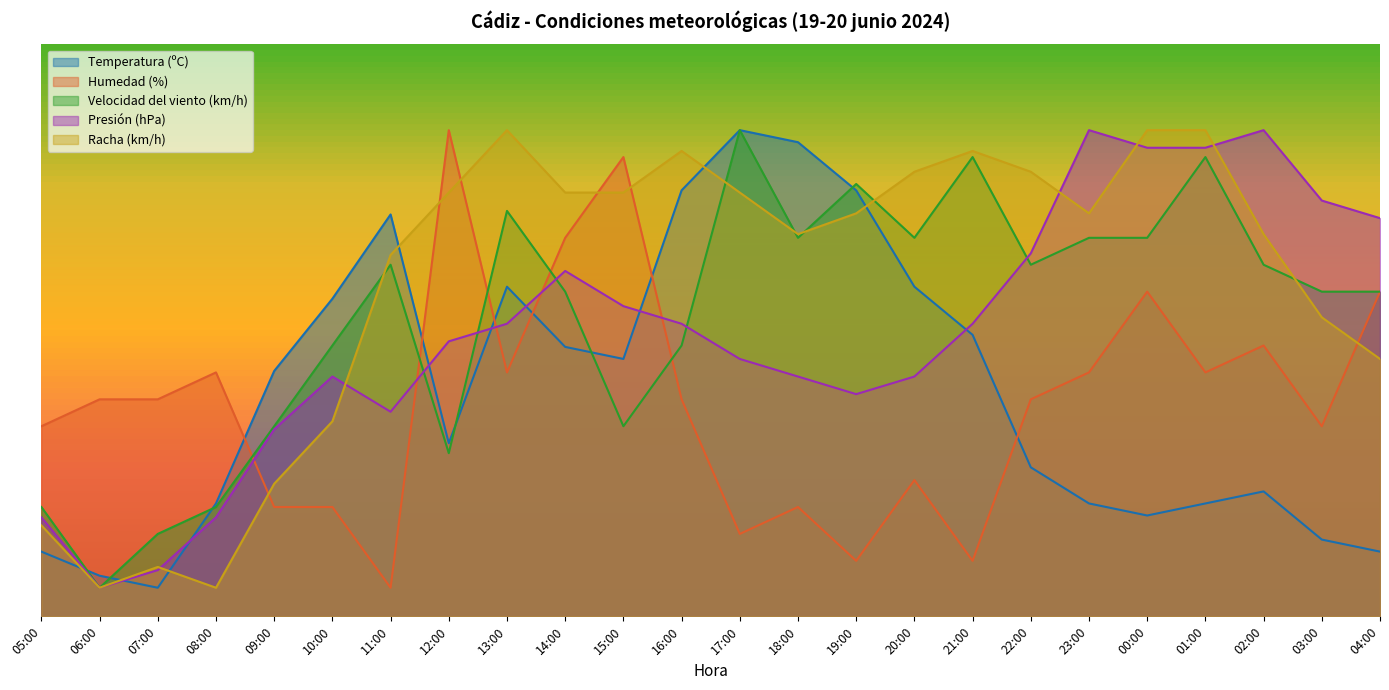

Reading left to right, list all the values displayed in this chart.

Temperatura (ºC): 05:00=11.3	06:00=7.1	07:00=5.0	08:00=19.7	09:00=42.9	10:00=55.5	11:00=70.3	12:00=30.3	13:00=57.6	14:00=47.1	15:00=45.0	16:00=74.5	17:00=85.0	18:00=82.9	19:00=74.5	20:00=57.6	21:00=49.2	22:00=26.1	23:00=19.7	00:00=17.6	01:00=19.7	02:00=21.8	03:00=13.4	04:00=11.3
Humedad (%): 05:00=33.2	06:00=37.9	07:00=37.9	08:00=42.6	09:00=19.1	10:00=19.1	11:00=5.0	12:00=85.0	13:00=42.6	14:00=66.2	15:00=80.3	16:00=37.9	17:00=14.4	18:00=19.1	19:00=9.7	20:00=23.8	21:00=9.7	22:00=37.9	23:00=42.6	00:00=56.8	01:00=42.6	02:00=47.4	03:00=33.2	04:00=56.8
Velocidad del viento (km/h): 05:00=19.1	06:00=5.0	07:00=14.4	08:00=19.1	09:00=33.2	10:00=47.4	11:00=61.5	12:00=28.5	13:00=70.9	14:00=56.8	15:00=33.2	16:00=47.4	17:00=85.0	18:00=66.2	19:00=75.6	20:00=66.2	21:00=80.3	22:00=61.5	23:00=66.2	00:00=66.2	01:00=80.3	02:00=61.5	03:00=56.8	04:00=56.8
Presión (hPa): 05:00=17.3	06:00=5.0	07:00=8.1	08:00=17.3	09:00=32.7	10:00=41.9	11:00=35.8	12:00=48.1	13:00=51.2	14:00=60.4	15:00=54.2	16:00=51.2	17:00=45.0	18:00=41.9	19:00=38.8	20:00=41.9	21:00=51.2	22:00=63.5	23:00=85.0	00:00=81.9	01:00=81.9	02:00=85.0	03:00=72.7	04:00=69.6
Racha (km/h): 05:00=15.9	06:00=5.0	07:00=8.6	08:00=5.0	09:00=23.2	10:00=34.1	11:00=63.2	12:00=74.1	13:00=85.0	14:00=74.1	15:00=74.1	16:00=81.4	17:00=74.1	18:00=66.8	19:00=70.5	20:00=77.7	21:00=81.4	22:00=77.7	23:00=70.5	00:00=85.0	01:00=85.0	02:00=66.8	03:00=52.3	04:00=45.0